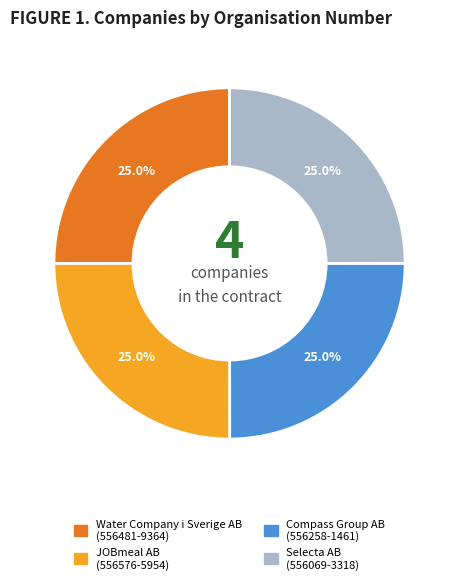

True or false: Compass Group AB accounts for 15% of the total.

False